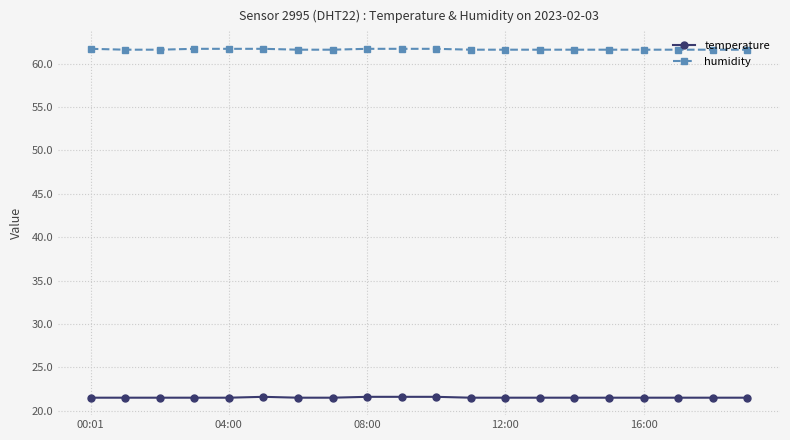

What is the value of the temperature point at the 6th from the left?

21.6